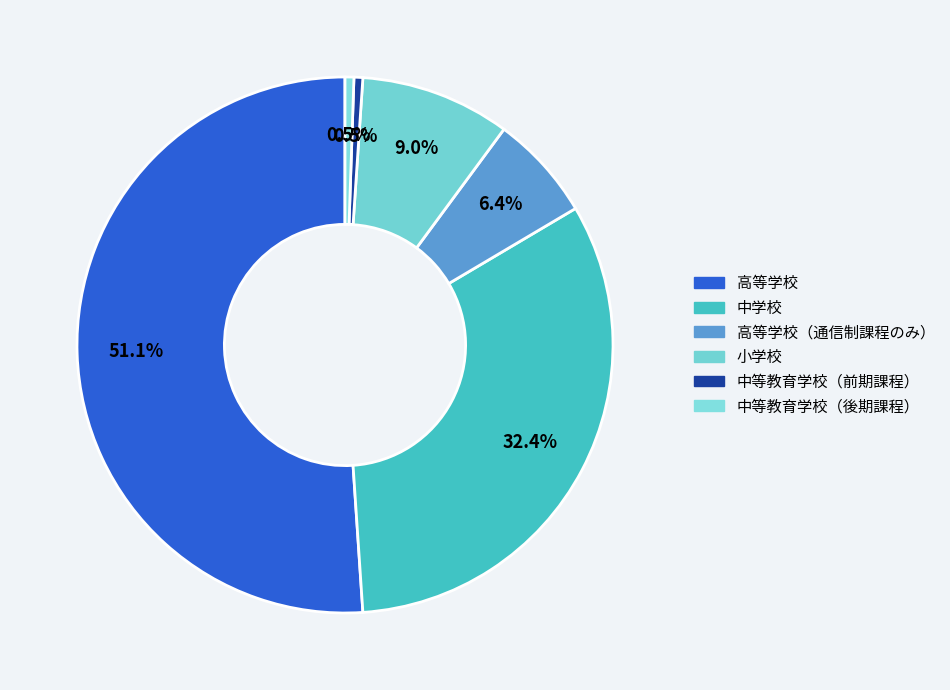

To the nearest percent, what is the combined percentage of 高等学校 and 中等教育学校（後期課程）?

52%